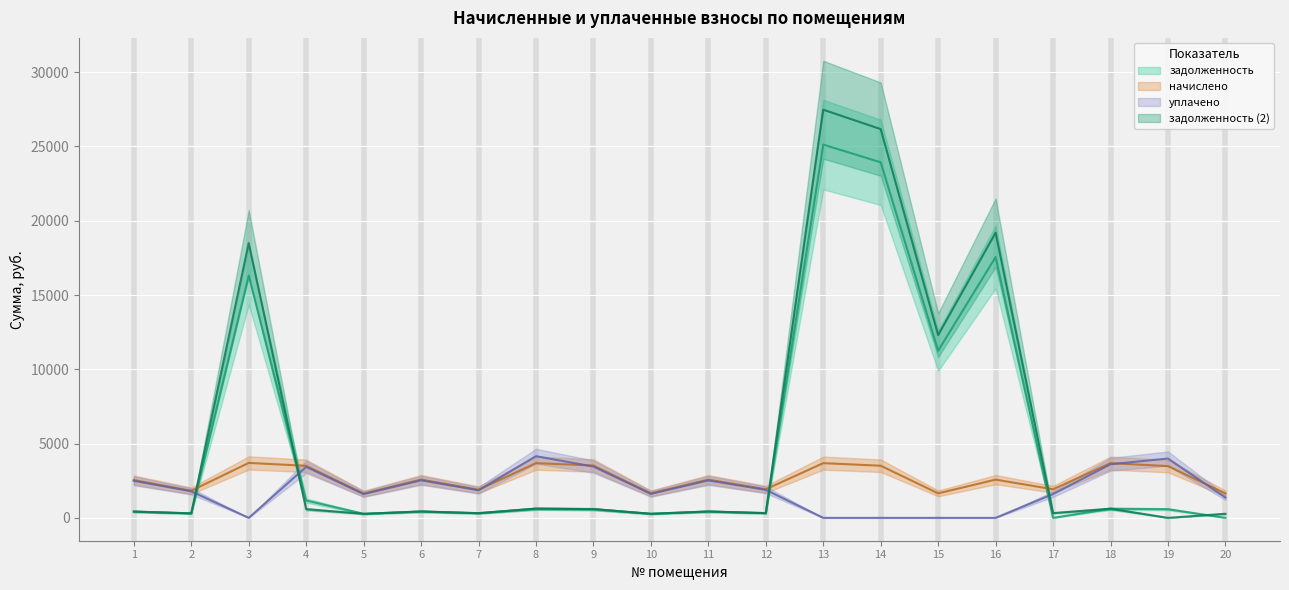

Where is the first local maximum for задолженность (col_1)?

3